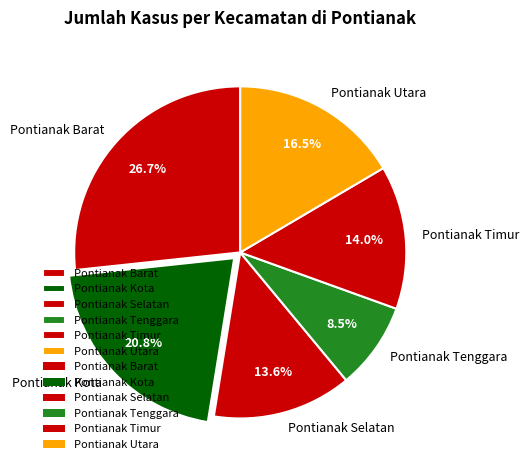

Is it true that Pontianak Selatan is 25% of the pie?

False